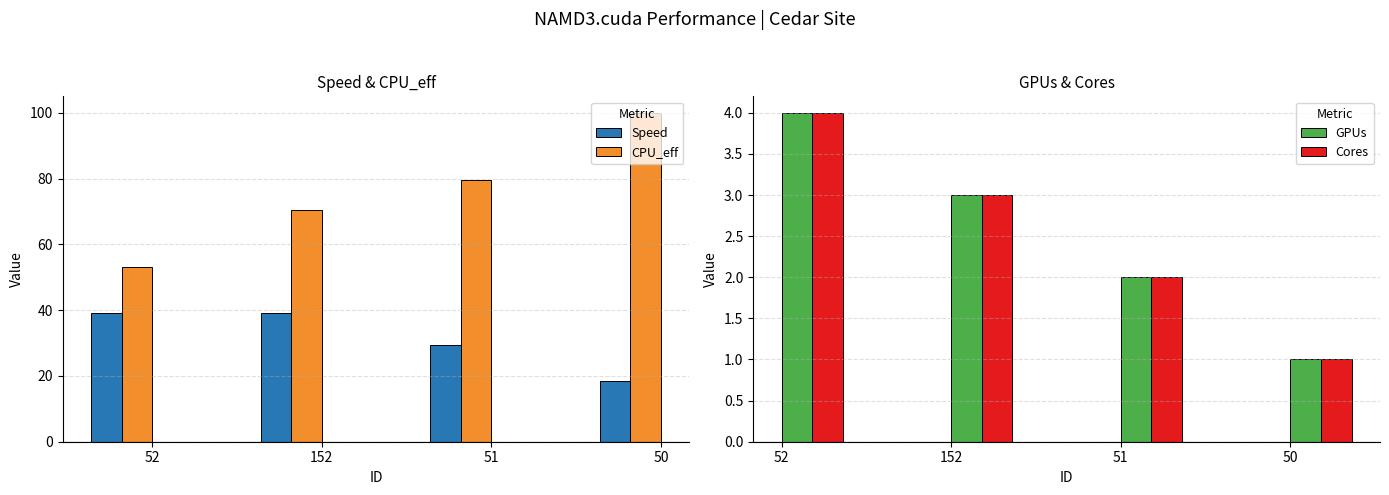

Which series has the largest range (max minus min)?

CPU_eff